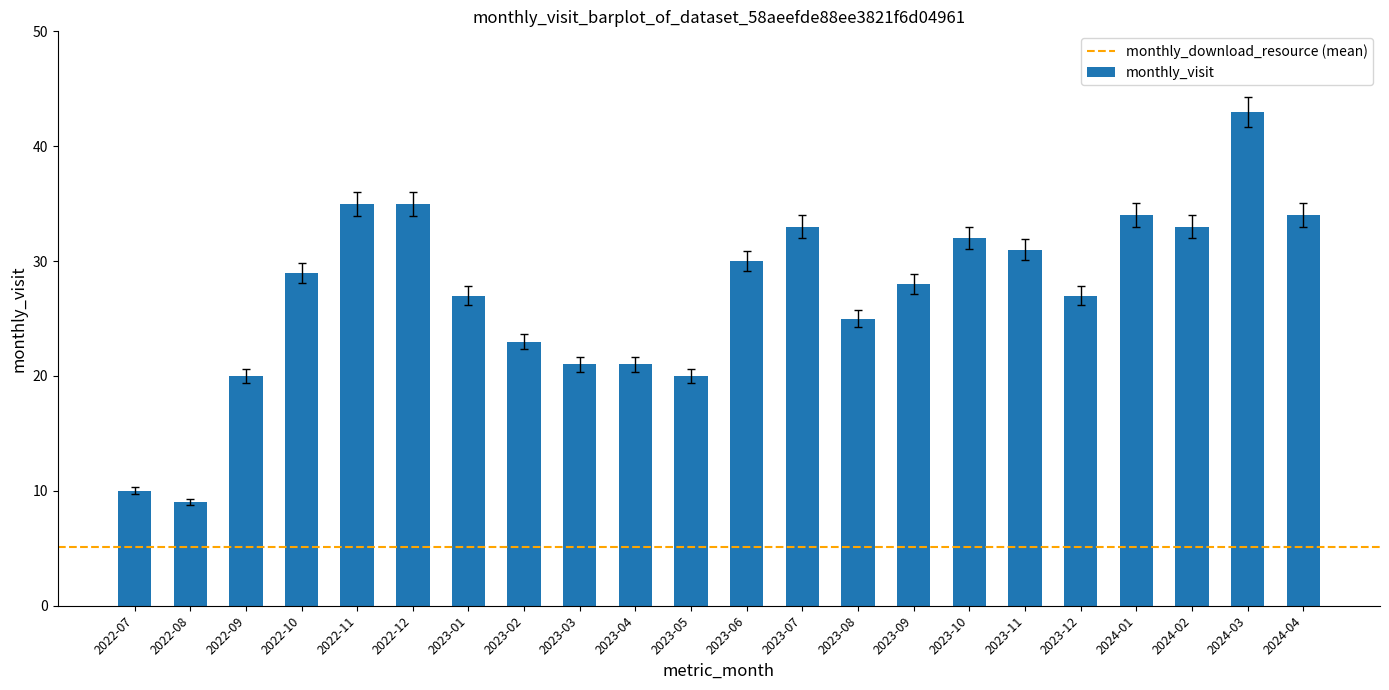

What is the maximum value shown in the chart?

43